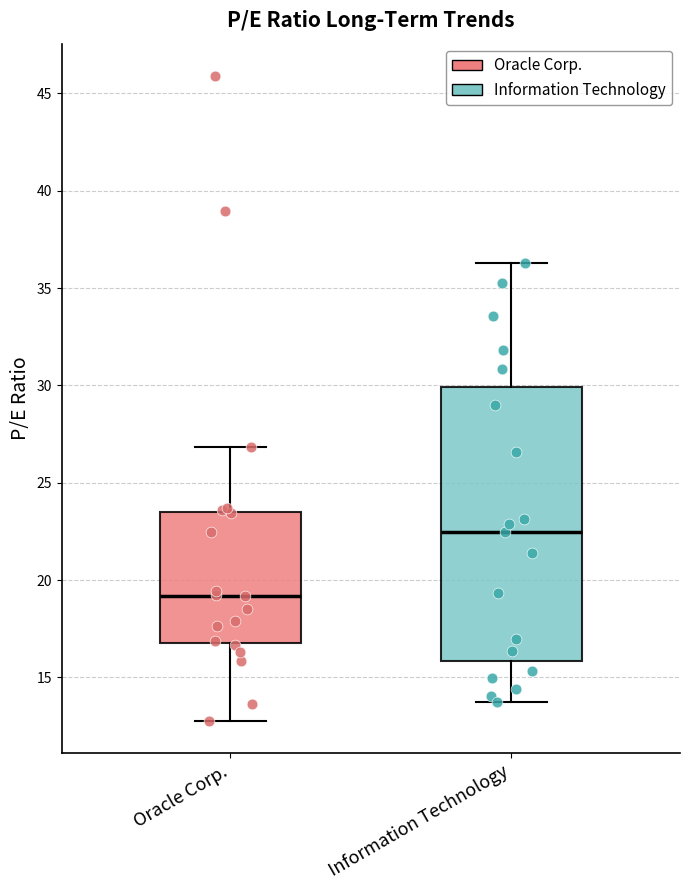

Reading left to right, transcribe this box plot: for each box, give where its median line is, the range the box spans, and where its two whiskers end, as read against the y-axis. The values are not printed on the chart, so give them approximately, as read against the axis.

Oracle Corp.: median 19.0, box 17.0 to 23.5, whiskers 13.0 to 27.0
Information Technology: median 22.5, box 16.0 to 30.0, whiskers 14.0 to 36.5